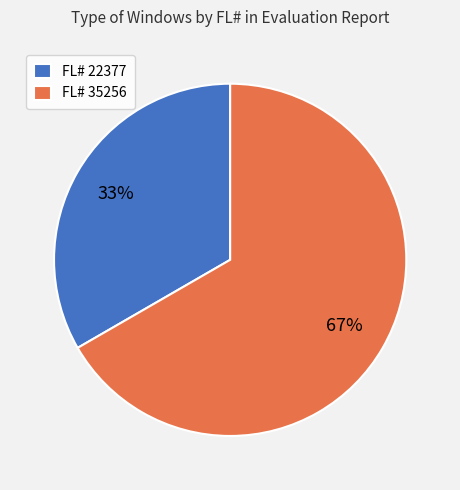

How many slices are in this pie chart?

2